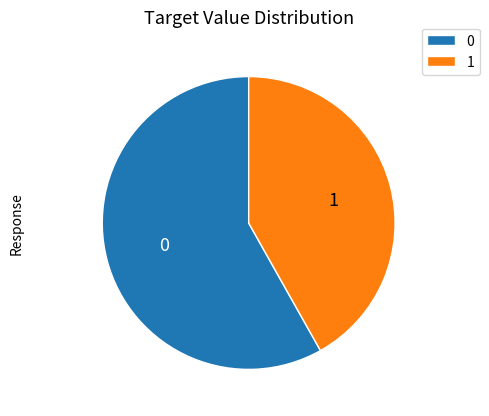

Do 0 and 1 together represent more than half of the pie?

Yes